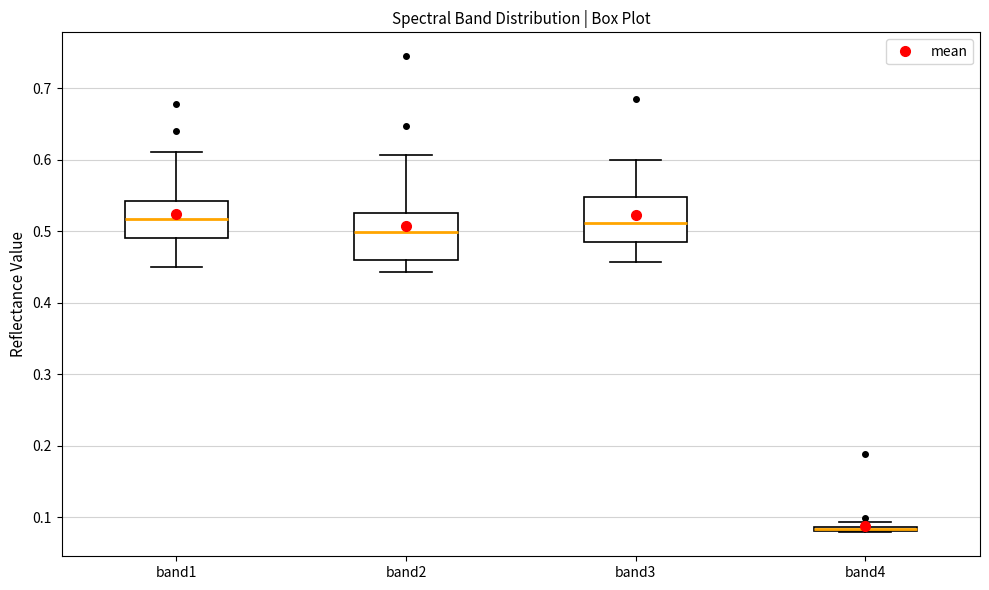

Where is the upper edge of the box for band2 on the y-axis? The values are not printed on the chart, so give them approximately, as read against the axis.

0.53